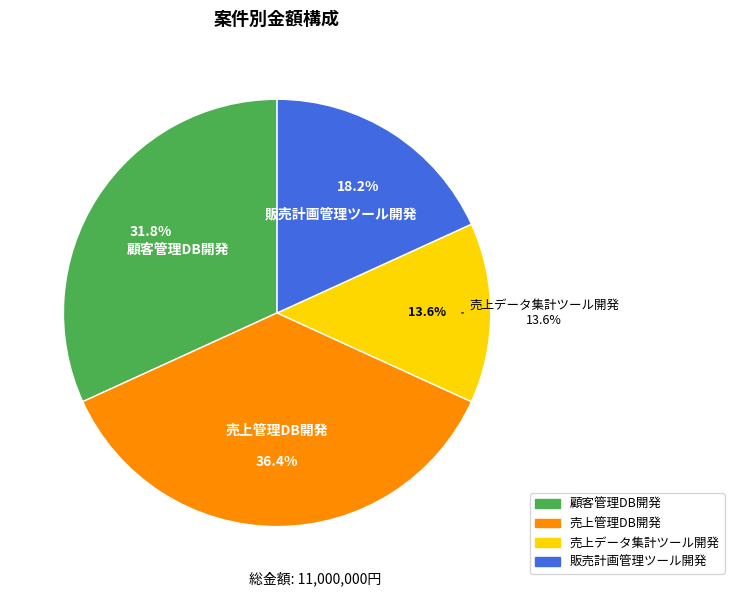

True or false: 販売計画管理ツール開発 accounts for 32% of the total.

False